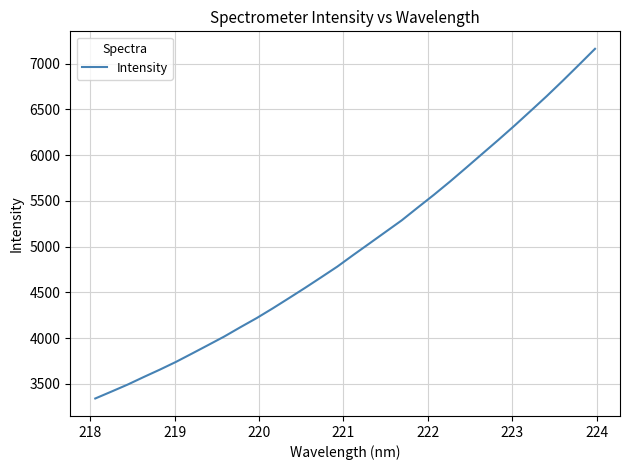

What is the greatest value displayed?

7160.7